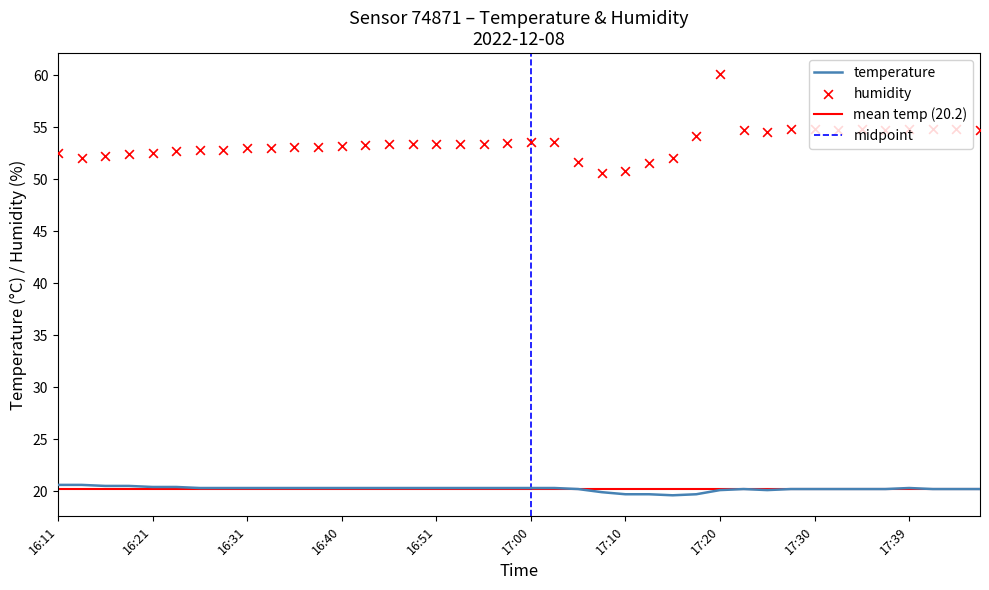

What are all the series names shown in the legend?

temperature, humidity